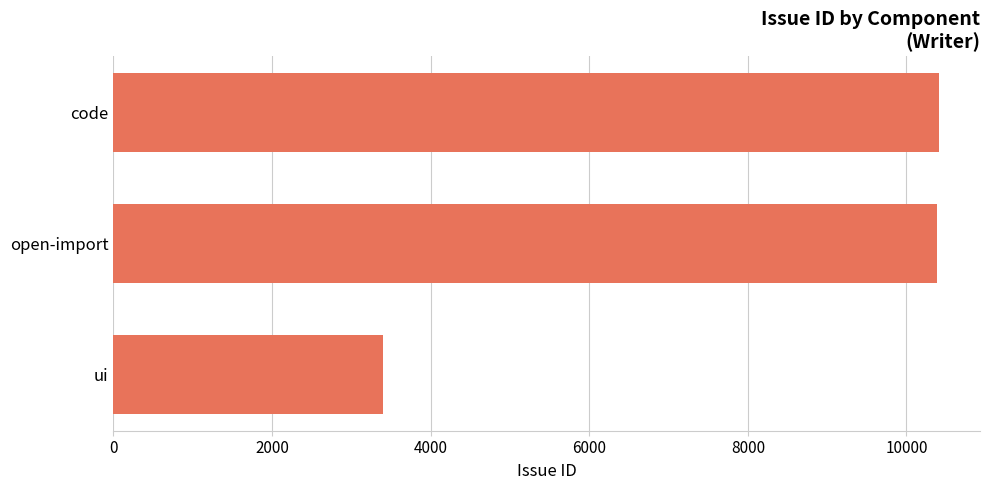

What value does the data have at code, to the nearest 100?

10400